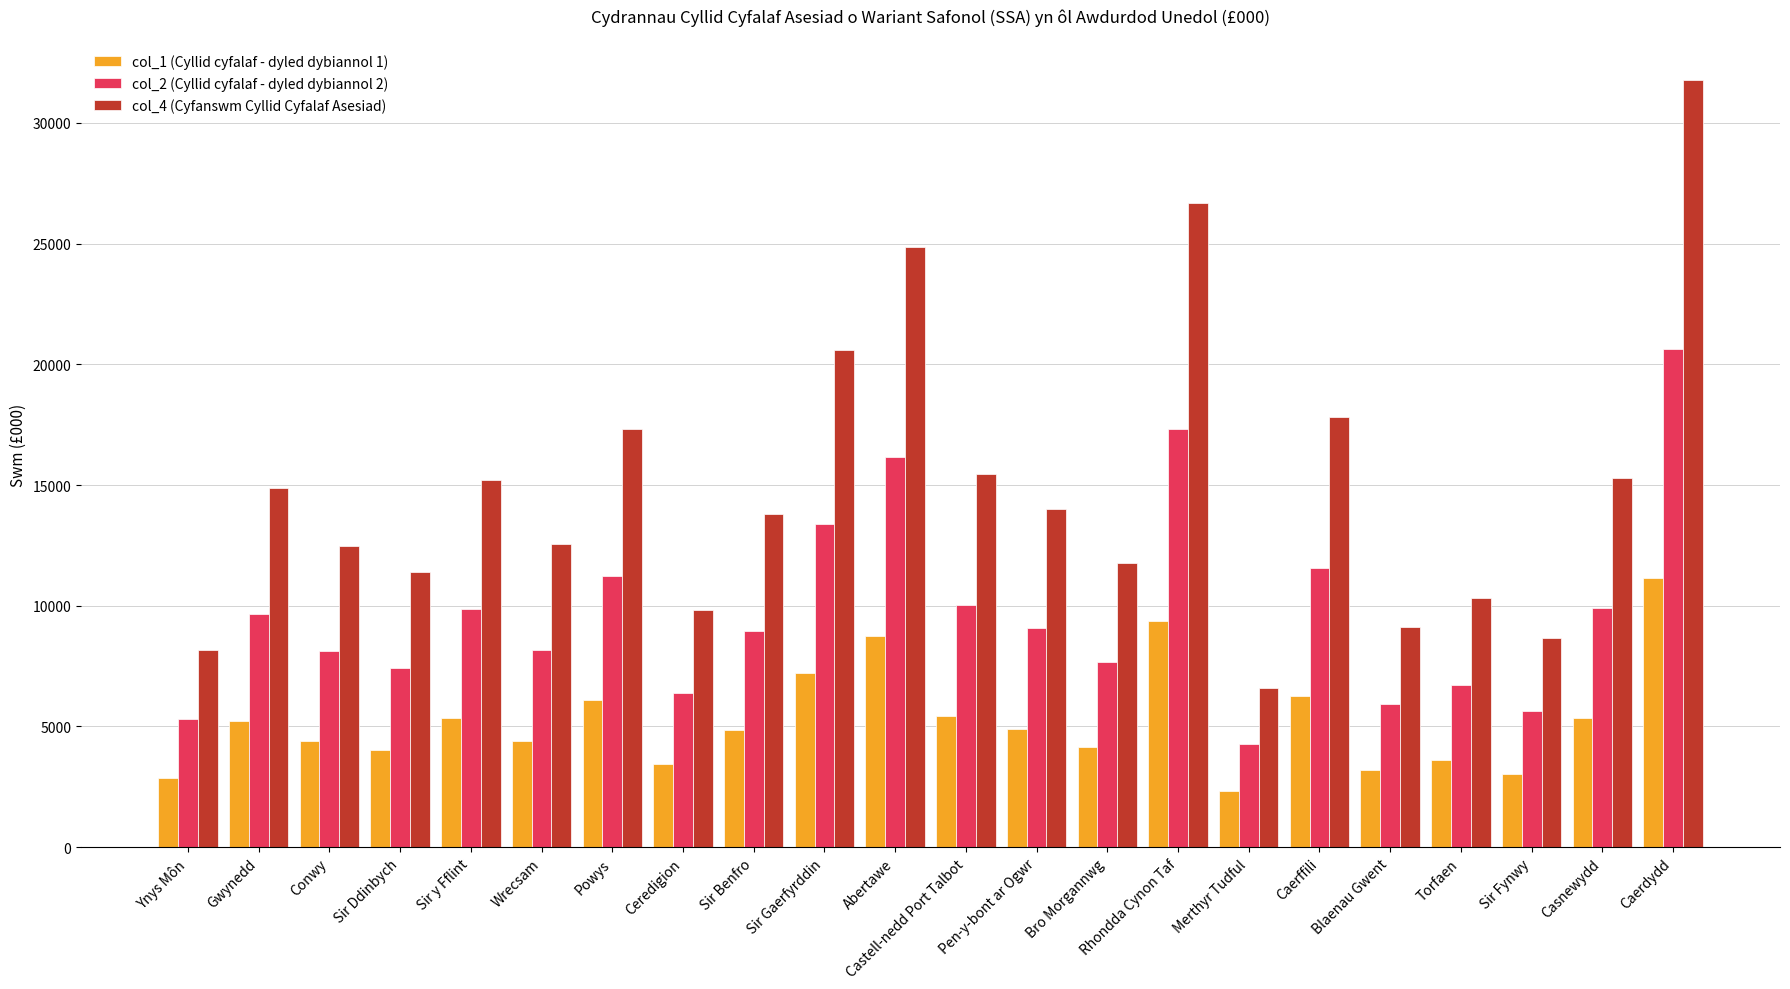

Read the col_2 (Cyllid cyfalaf - dyled dybiannol 2) value at Caerdydd.

20624.3